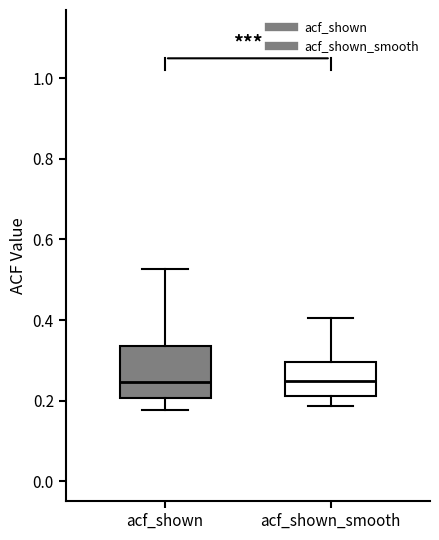

Where is the upper edge of the box for acf_shown on the y-axis? The values are not printed on the chart, so give them approximately, as read against the axis.

0.34